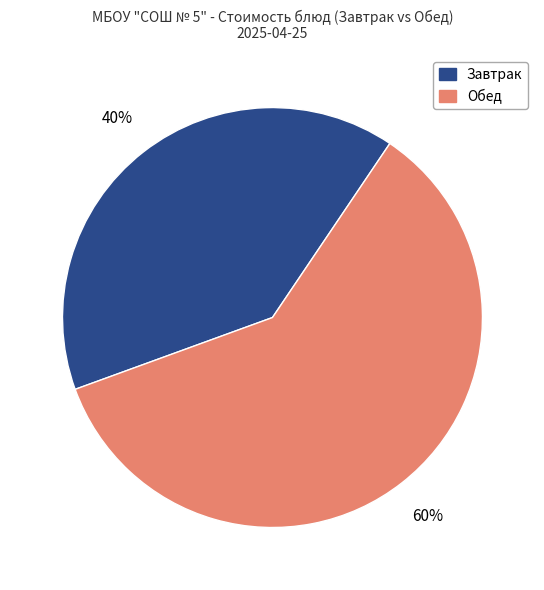

To the nearest percent, what percentage of the pie is Завтрак?

40%